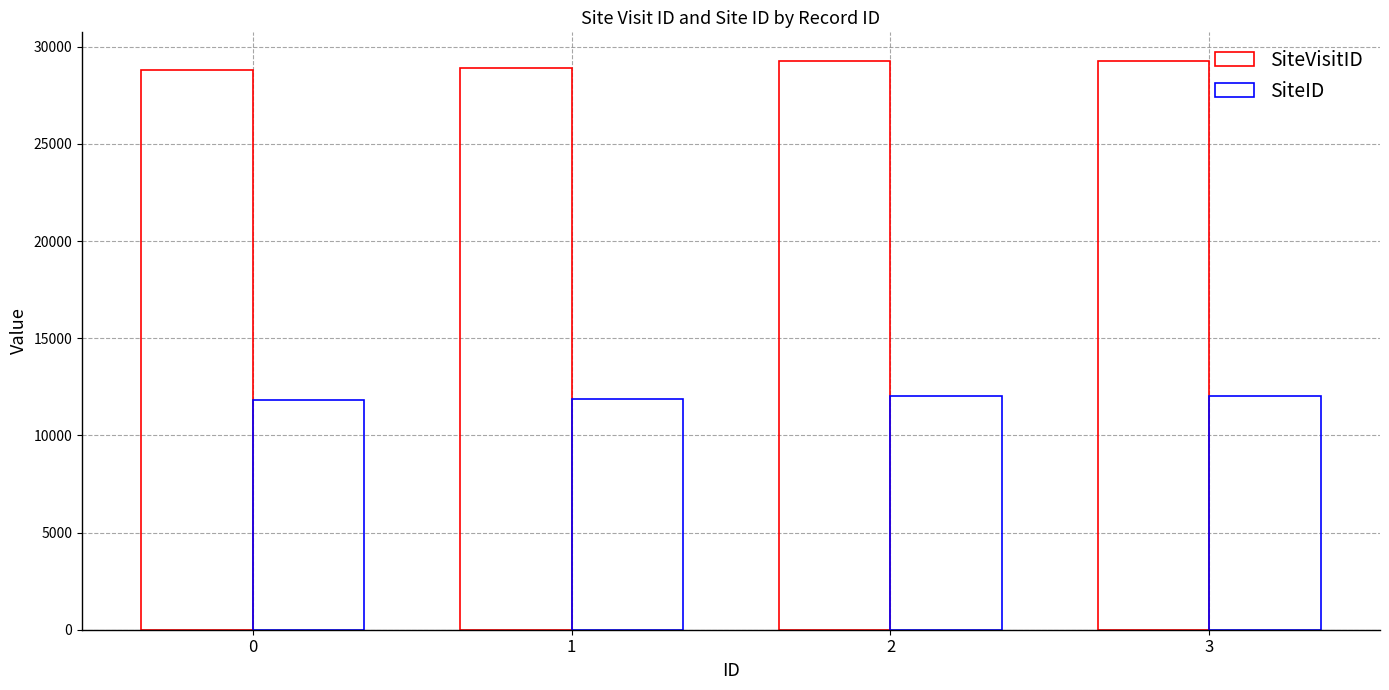

Which series has the largest total across all categories?

SiteVisitID